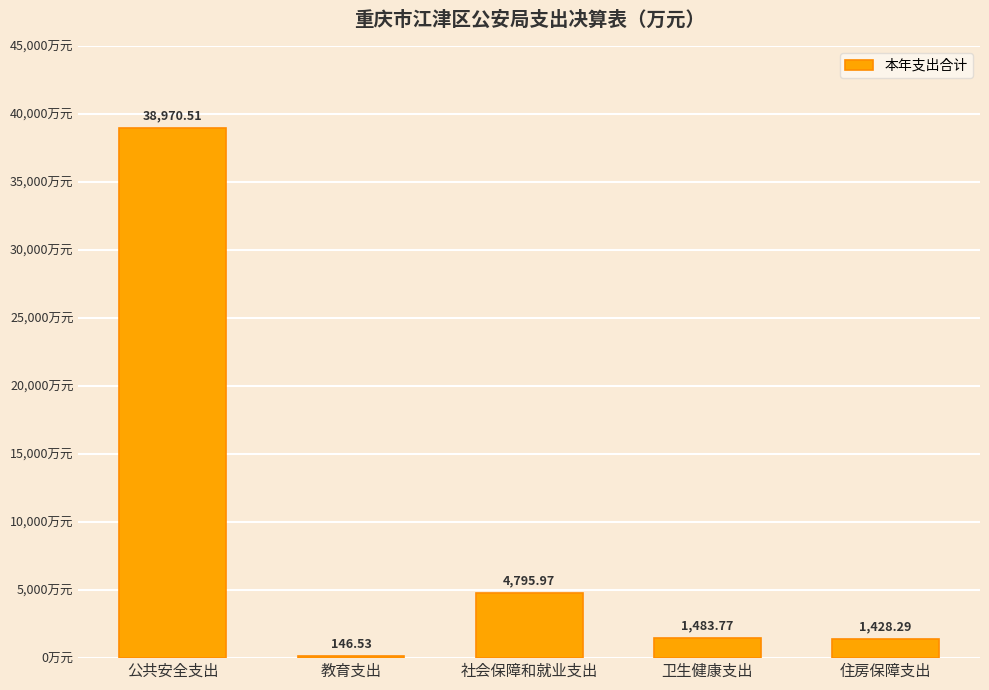

List the labels in order of value, largest first.

公共安全支出, 社会保障和就业支出, 卫生健康支出, 住房保障支出, 教育支出